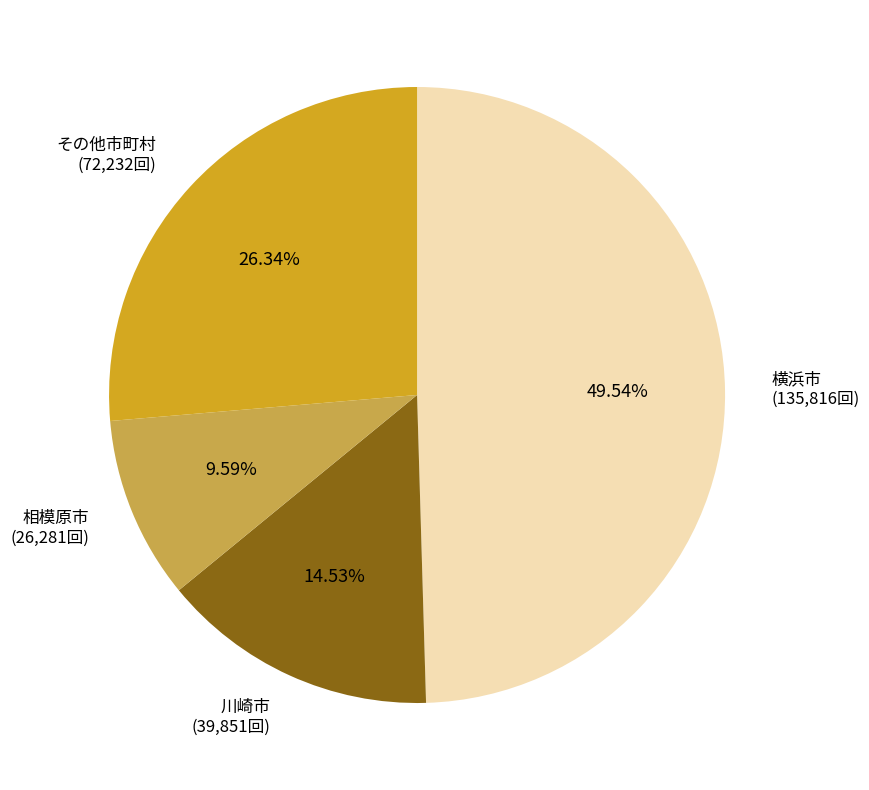

Does any single category account for the majority?

No